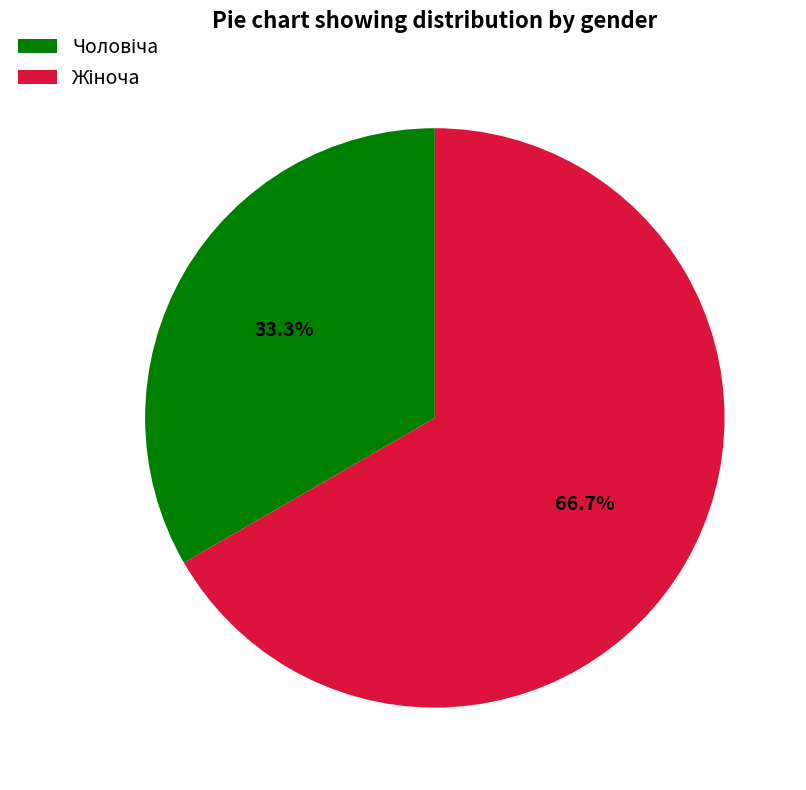

Is there a majority slice in this chart?

Yes